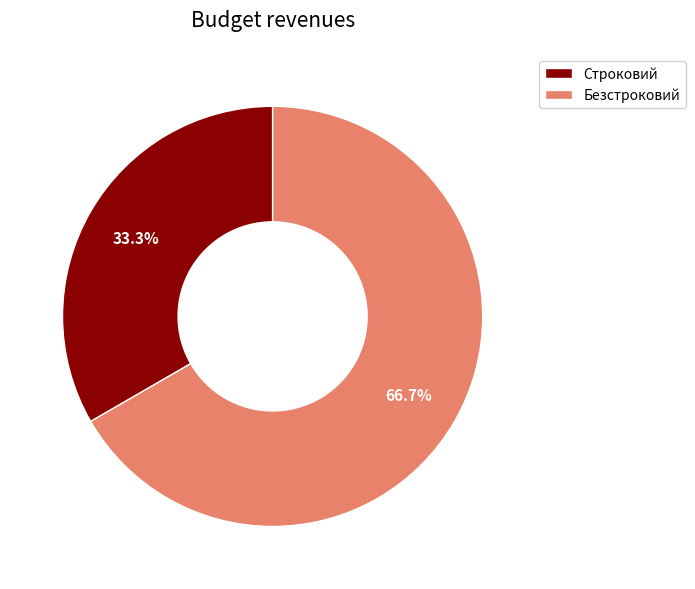

Which category has the biggest portion of the pie?

Безстроковий